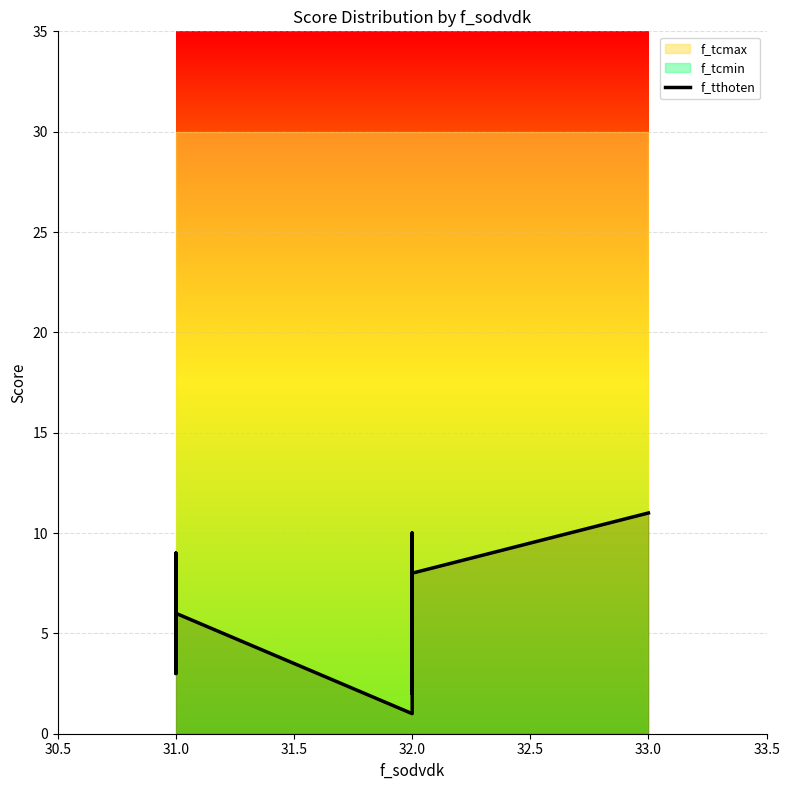

The value at 33.0 is 7. True or false?

False